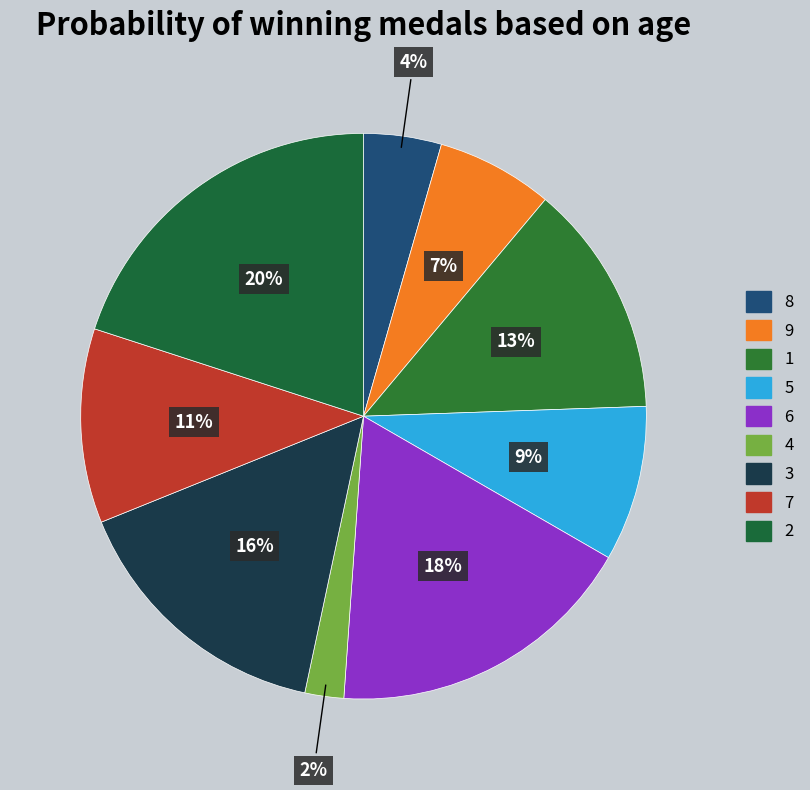

What percentage is the 7 slice, to the nearest percent?

11%